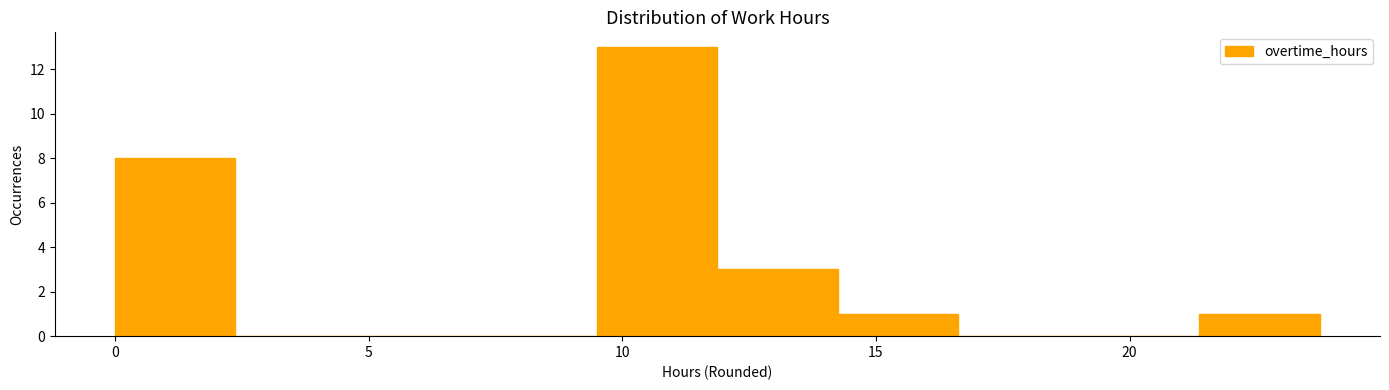

Which range on the x-axis has the tallest bar?

9.5 to 12.0